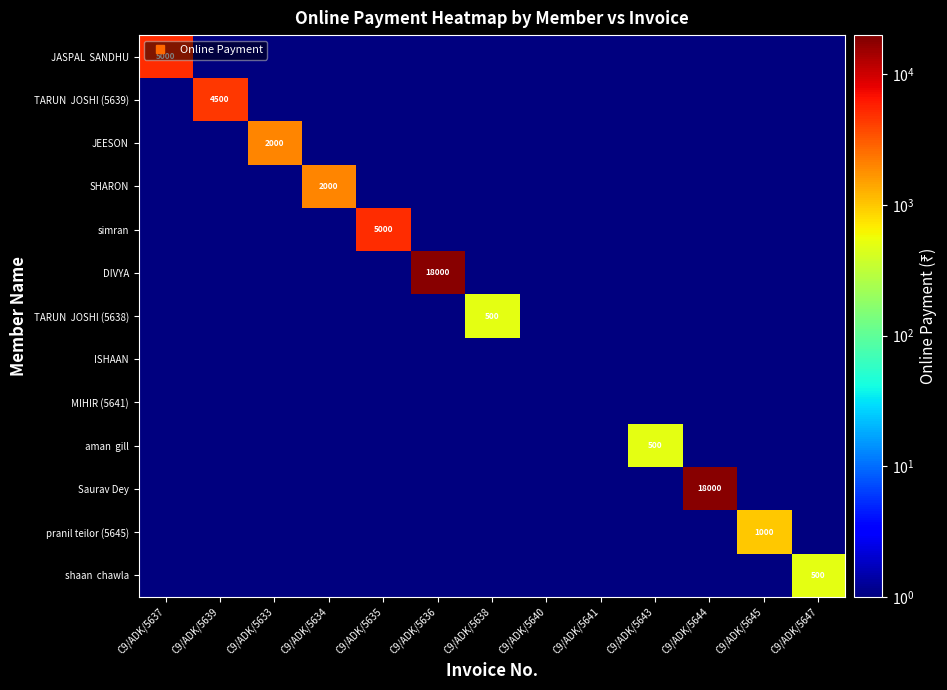

At which label does JASPAL SANDHU reach its peak?

C9/ADK/5637